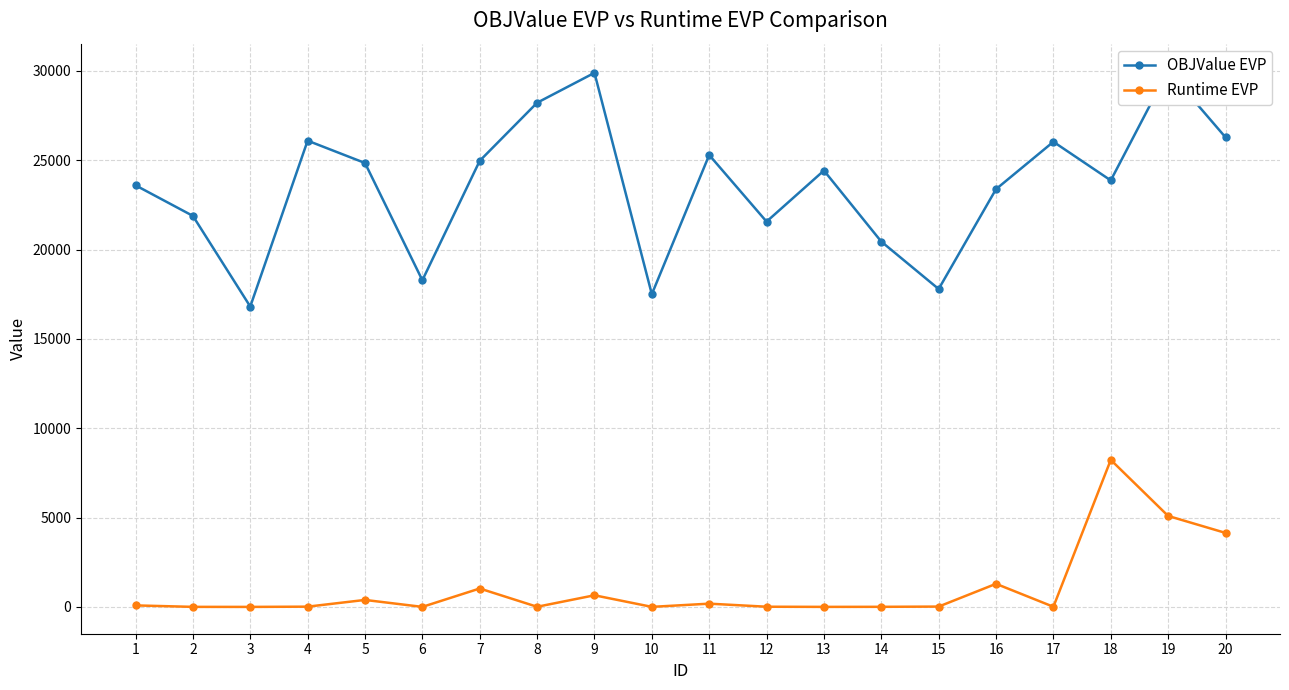

What is the smallest value displayed?

3.3